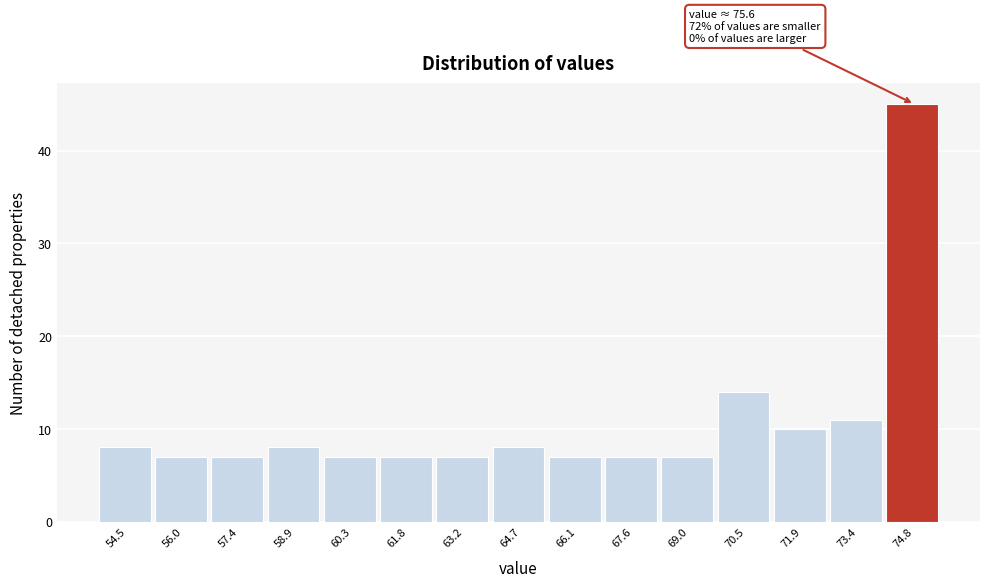

Reading left to right, list all the values displayed in this chart.

8	7	7	8	7	7	7	8	7	7	7	14	10	11	45